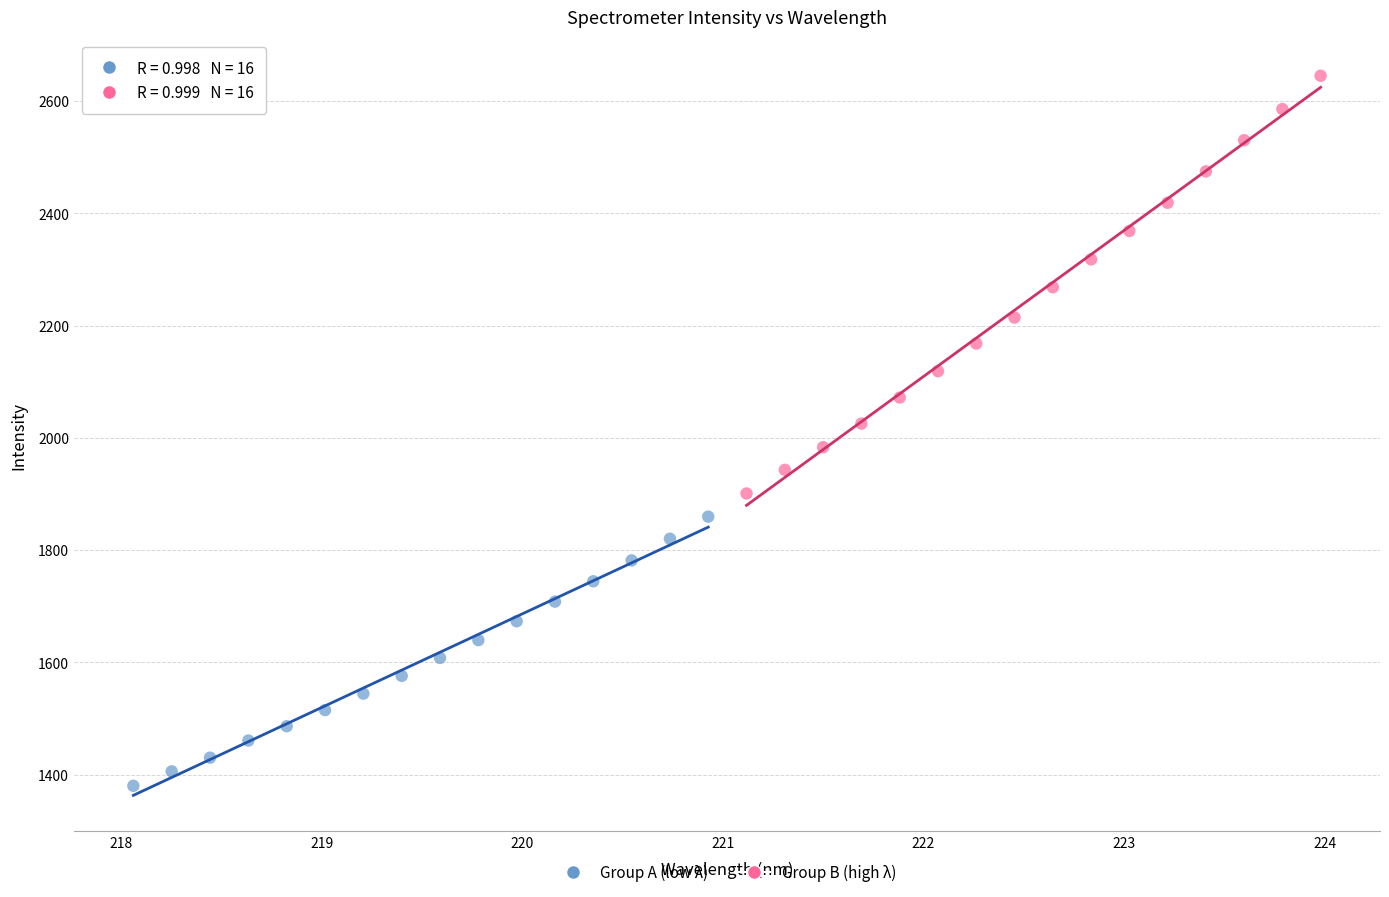

Which series contains the lowest Y value?

Group A (low λ)